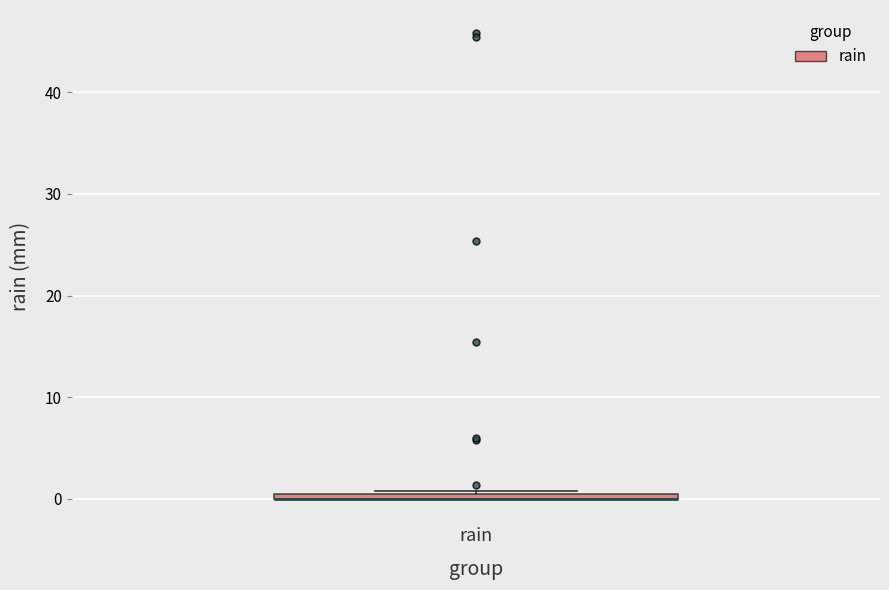

Where is the upper edge of the box for rain on the y-axis? The values are not printed on the chart, so give them approximately, as read against the axis.

1